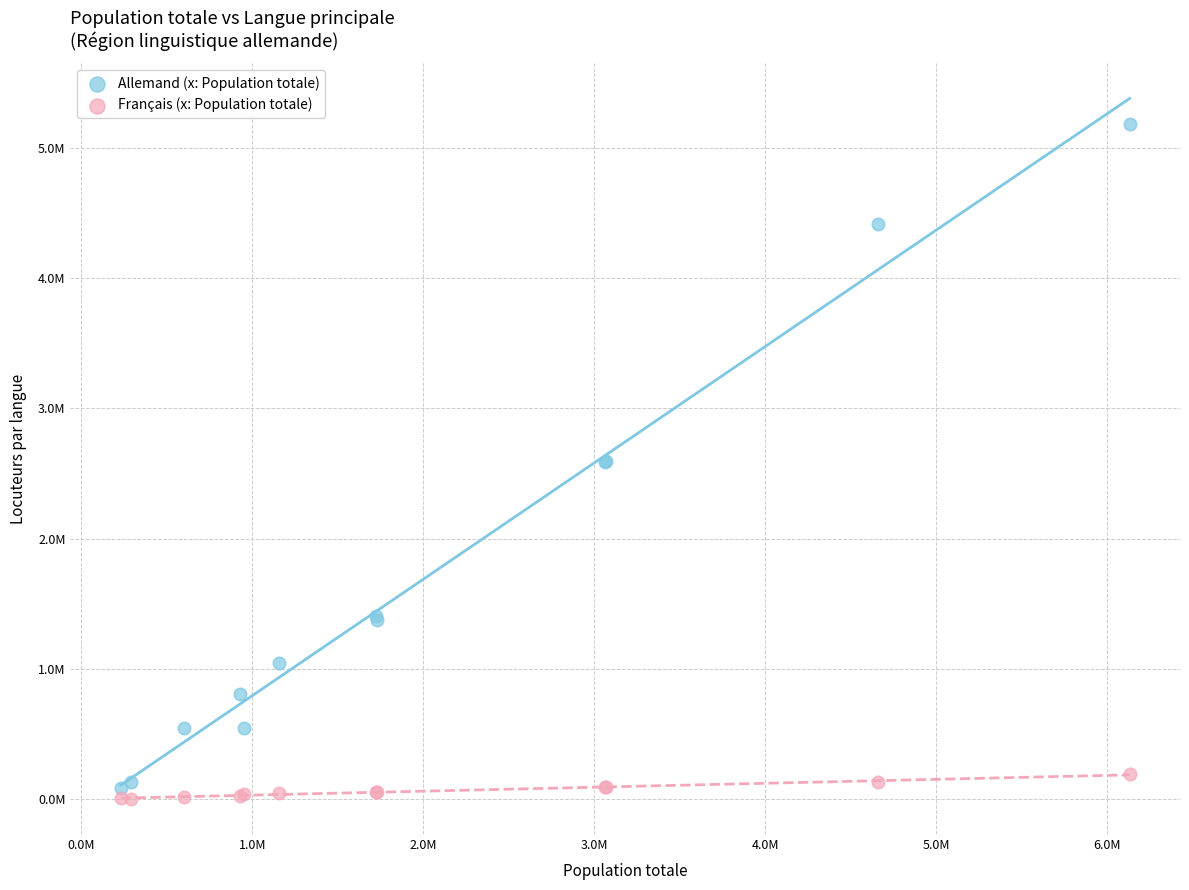

Which series contains the lowest Y value?

Français (x: Population totale)